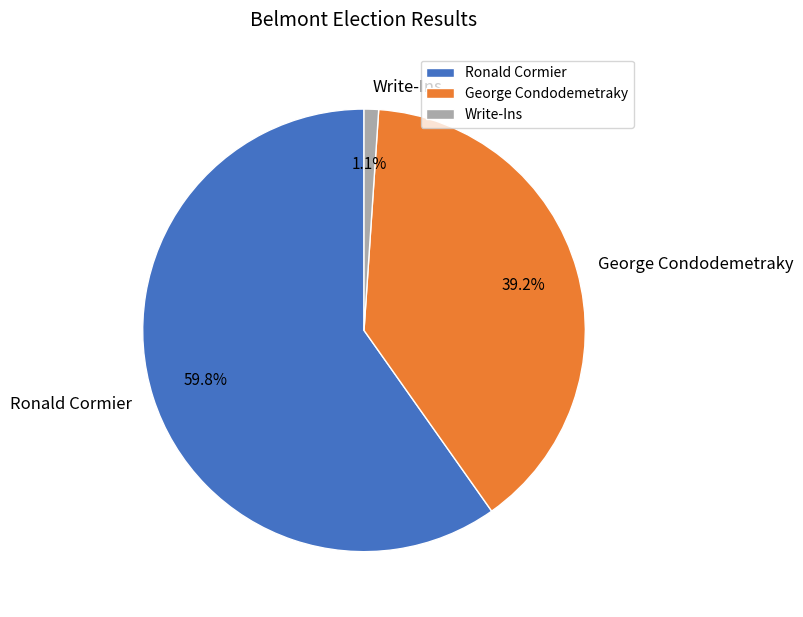

Which slice is the largest?

Ronald Cormier